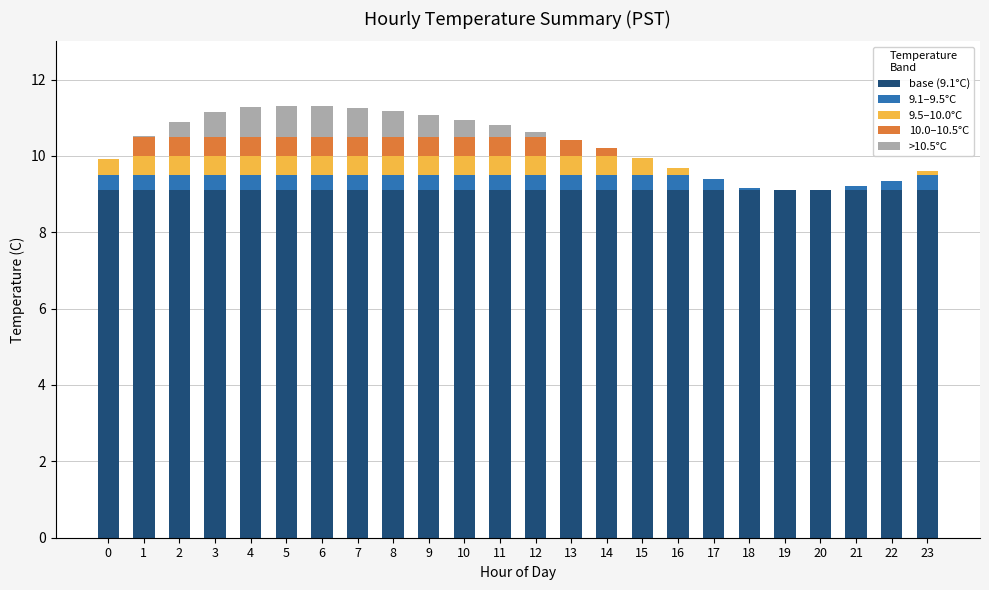

What is the total value across all series at 9?

11.1